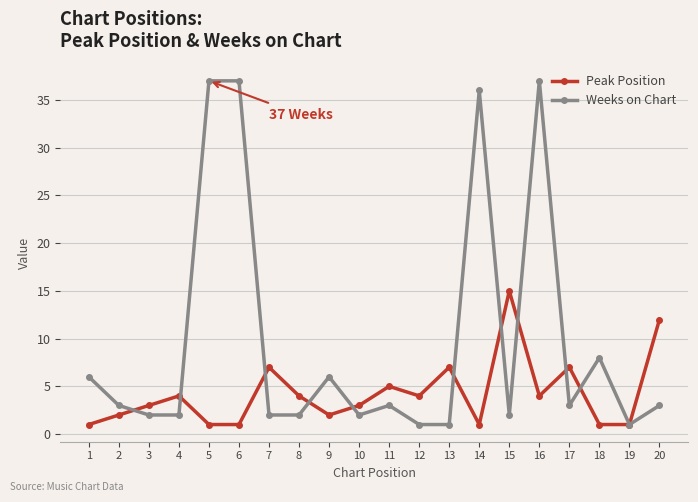

True or false: Weeks on Chart and Peak Position cross at least once.

True